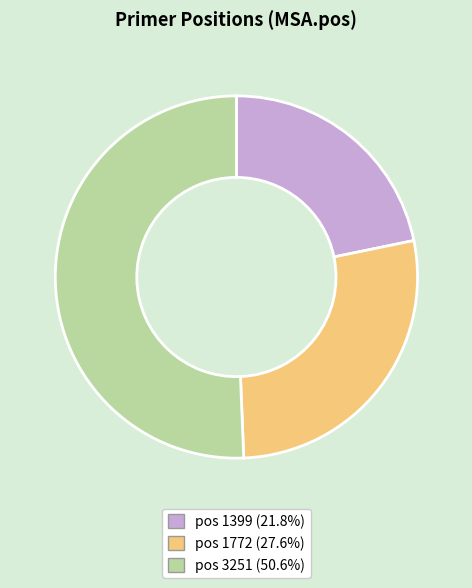

Does any single category account for the majority?

Yes